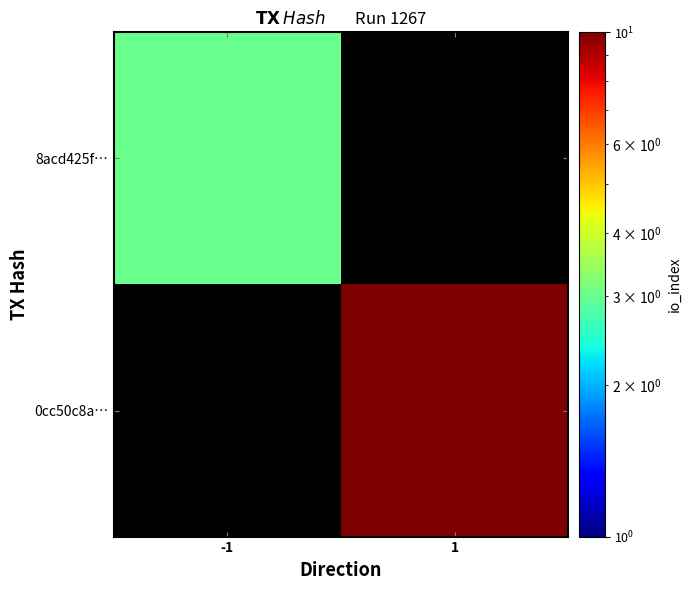

What value does the 0cc50c8a… series have at 1?

10.0